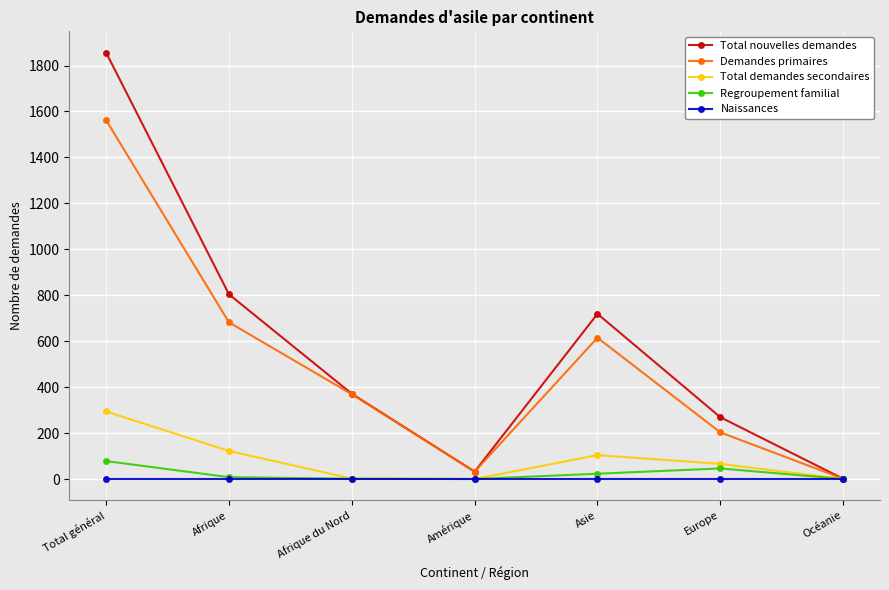

The Naissances series shows 0 at Total général. True or false?

True